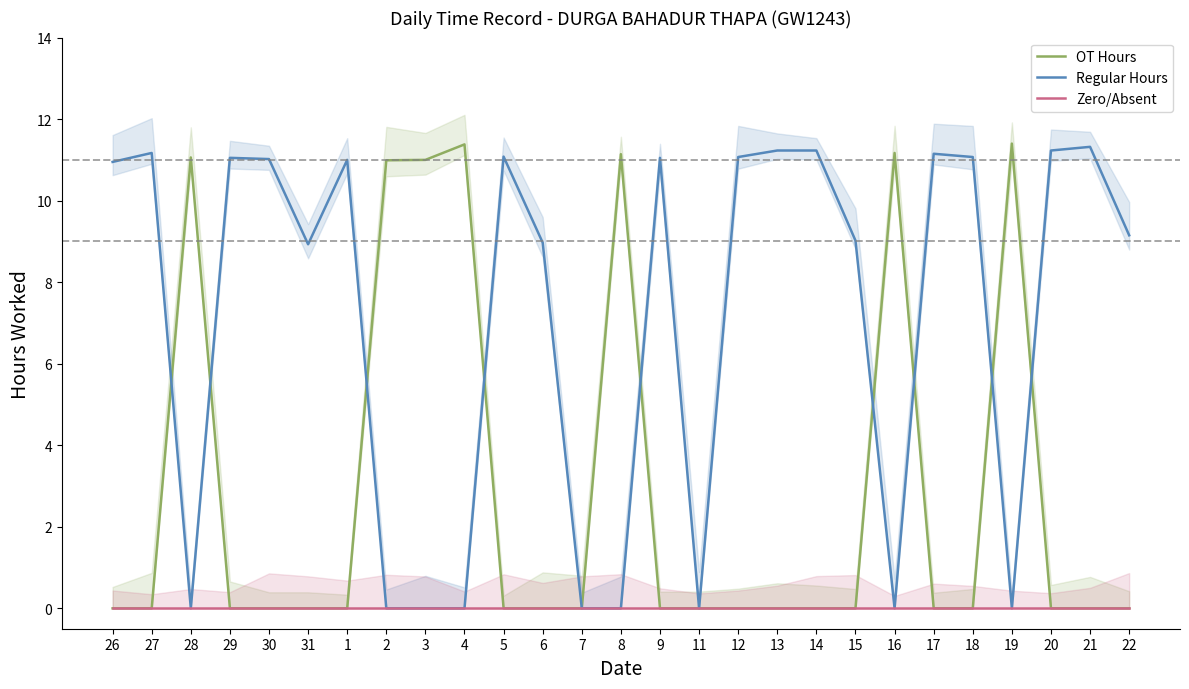

True or false: OT Hours and Zero/Absent intersect in this chart.

False